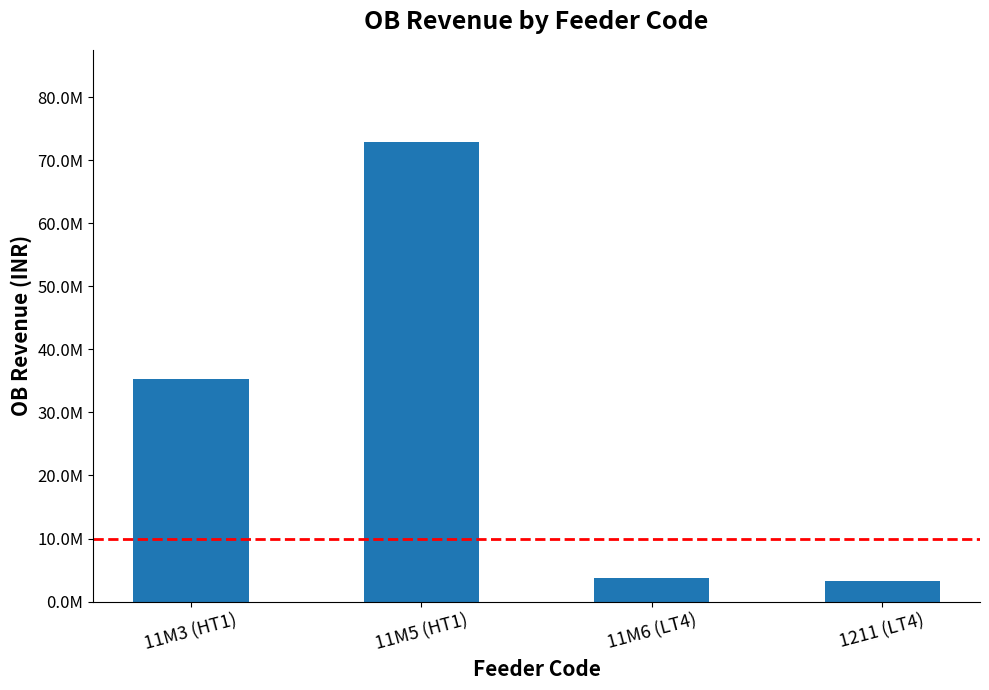

What is the approximate value at 1211 (LT4)?

3276270.0